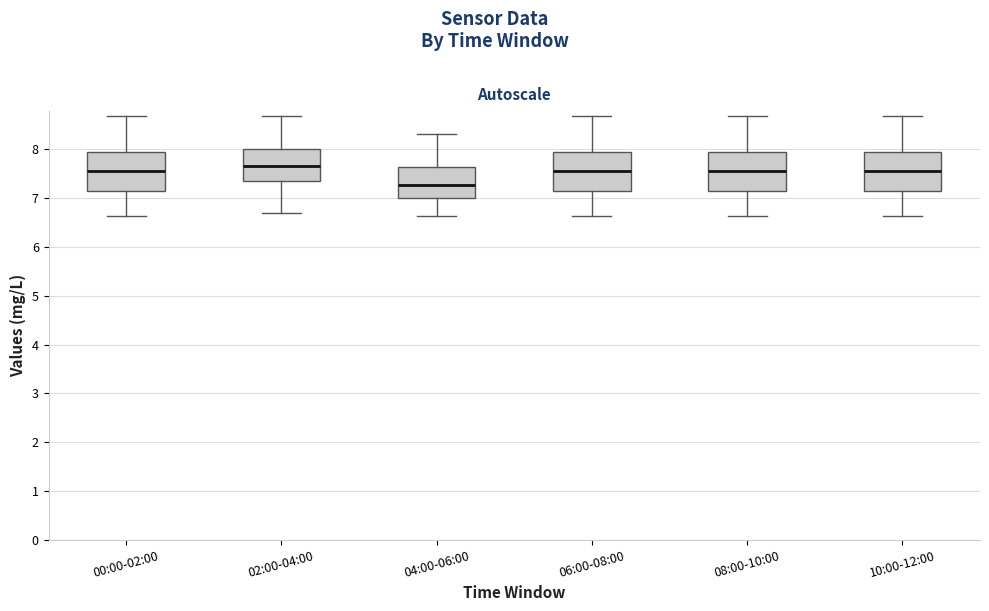

Reading left to right, transcribe this box plot: for each box, give where its median line is, the range the box spans, and where its two whiskers end, as read against the y-axis. The values are not printed on the chart, so give them approximately, as read against the axis.

00:00-02:00: median 7.6, box 7.1 to 7.9, whiskers 6.6 to 8.7
02:00-04:00: median 7.7, box 7.4 to 8.0, whiskers 6.7 to 8.7
04:00-06:00: median 7.3, box 7.0 to 7.6, whiskers 6.6 to 8.3
06:00-08:00: median 7.6, box 7.1 to 7.9, whiskers 6.6 to 8.7
08:00-10:00: median 7.6, box 7.1 to 7.9, whiskers 6.6 to 8.7
10:00-12:00: median 7.6, box 7.1 to 7.9, whiskers 6.6 to 8.7